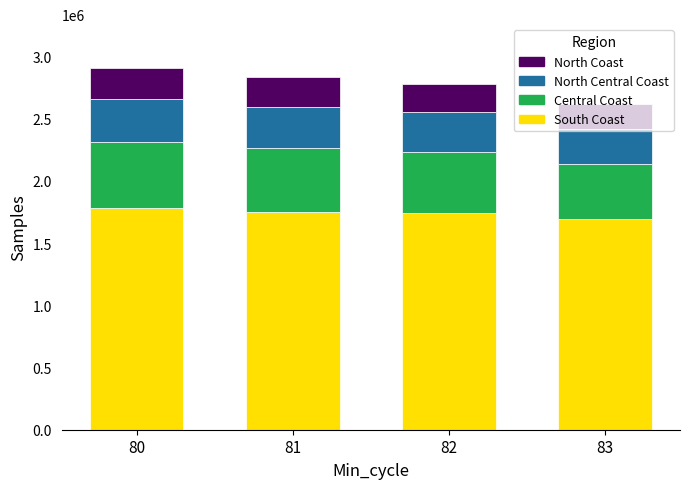

What is the approximate value of South Coast at 82, to the nearest 10?

1740730